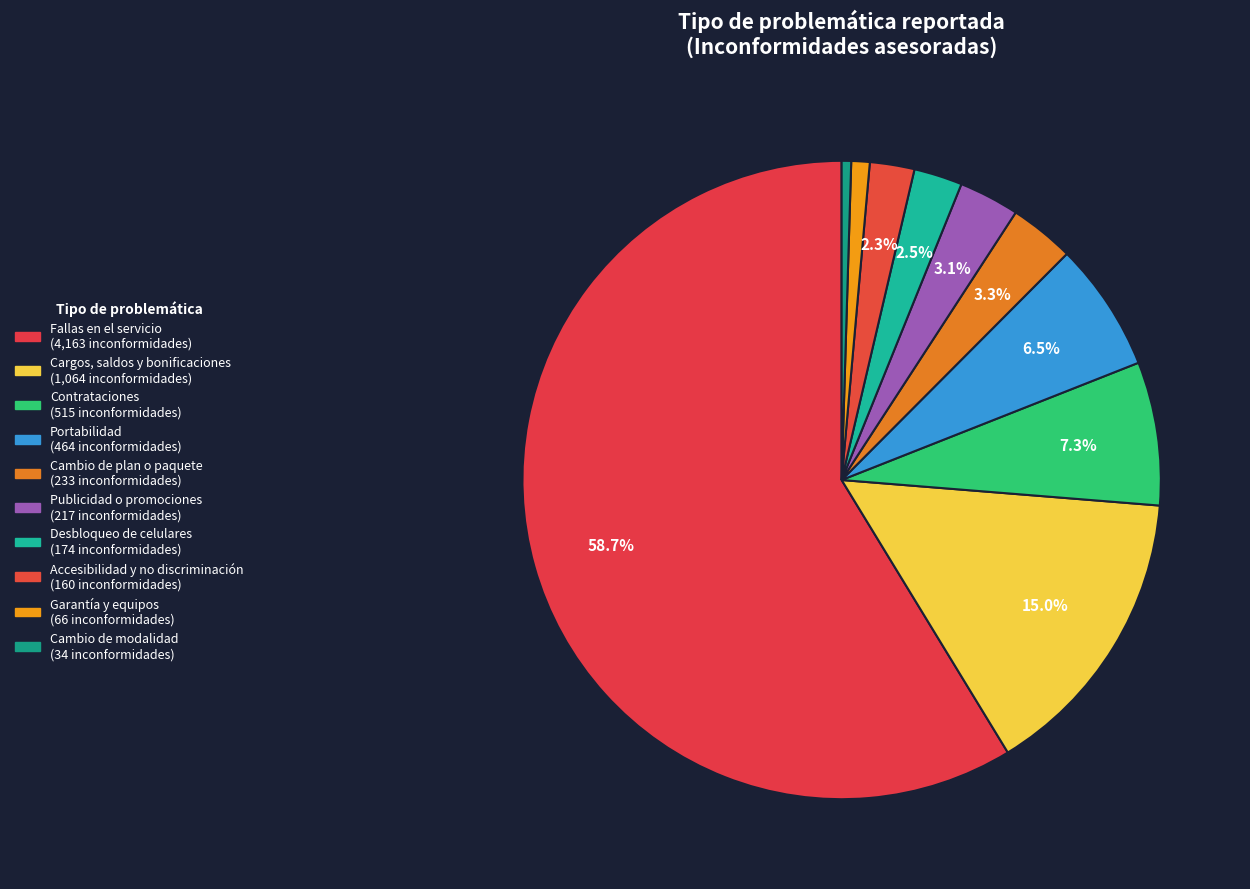

To the nearest percent, what portion does Garantía y equipos represent?

1%